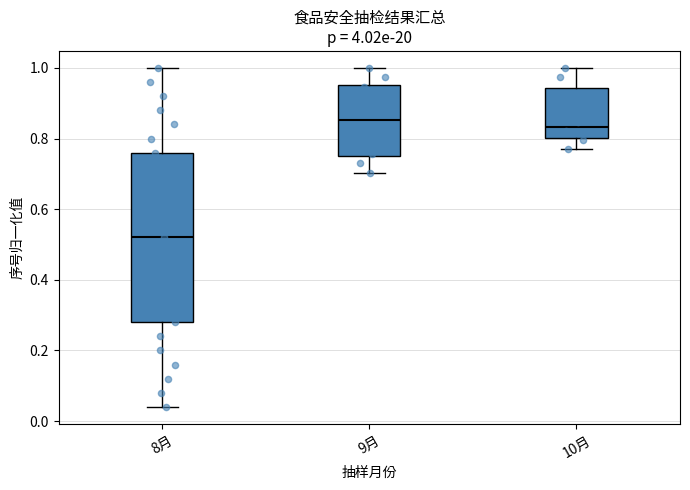

Comparing the boxes themselves (not the whiskers), which one is the tallest?

8月